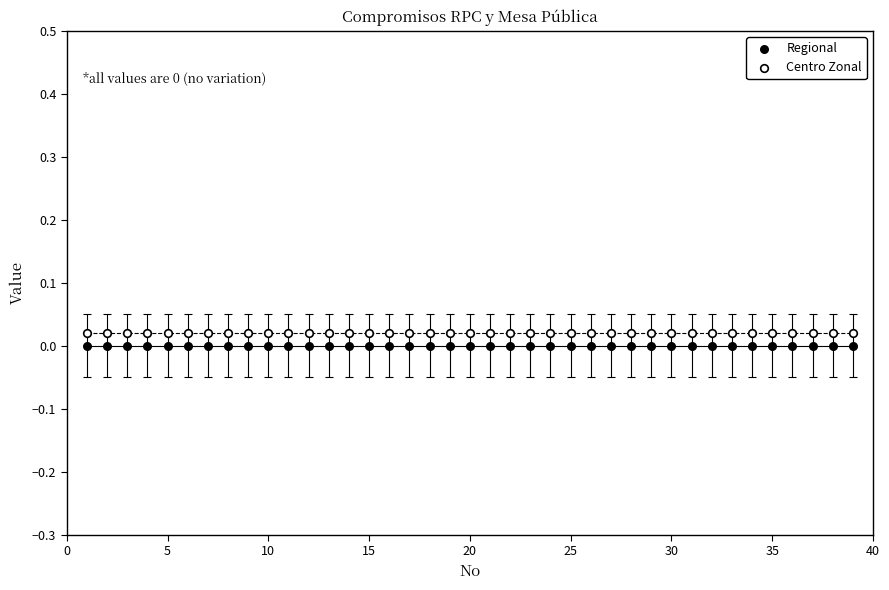

What are all the series names shown in the legend?

Regional, Centro Zonal